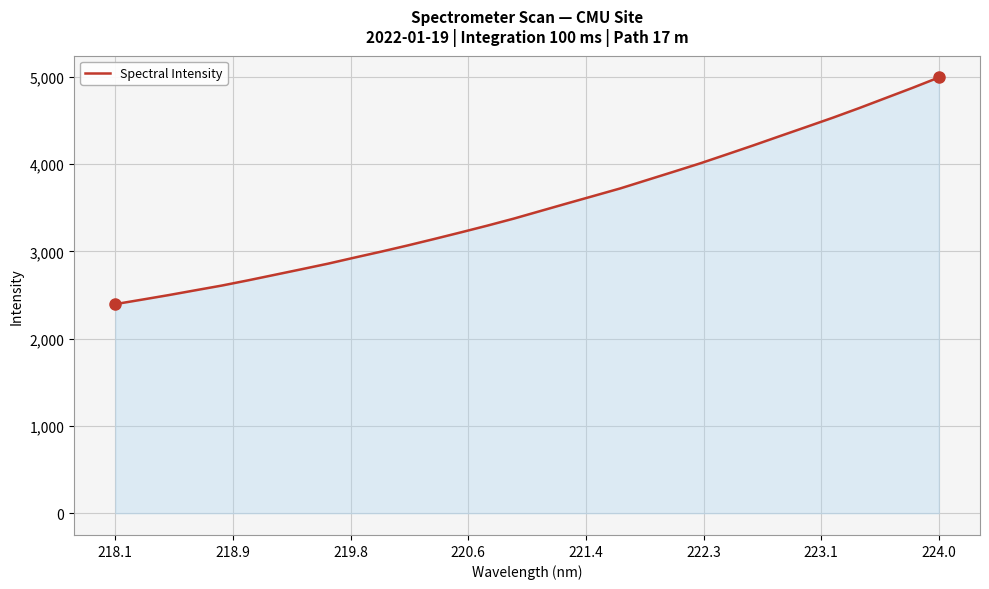

What is the difference between the maximum and minimum values?

2596.6